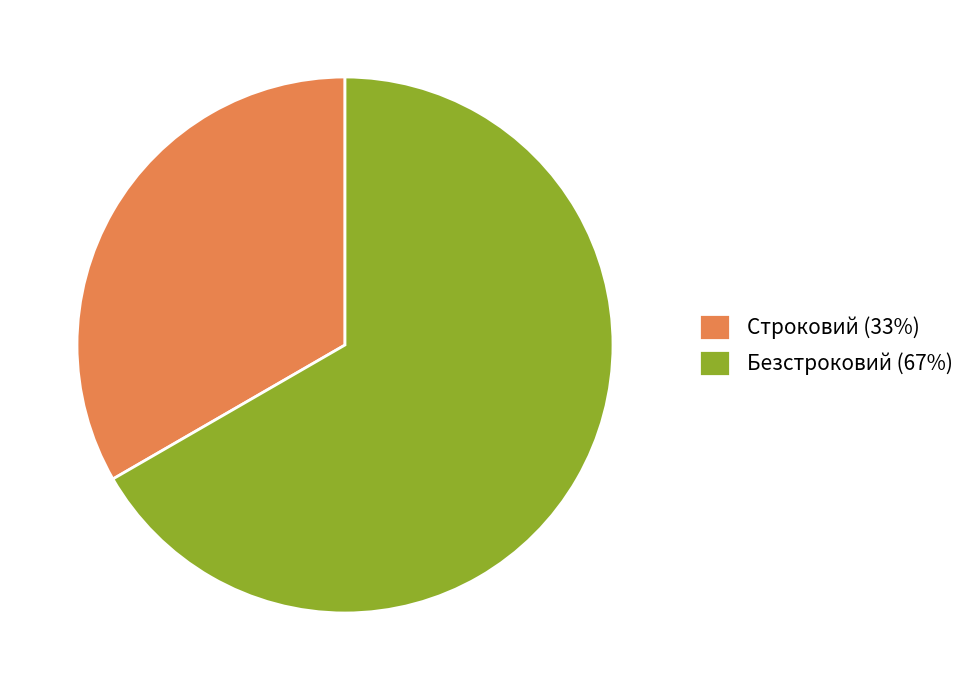

Is it true that Безстроковий (67%) is 60% of the pie?

False